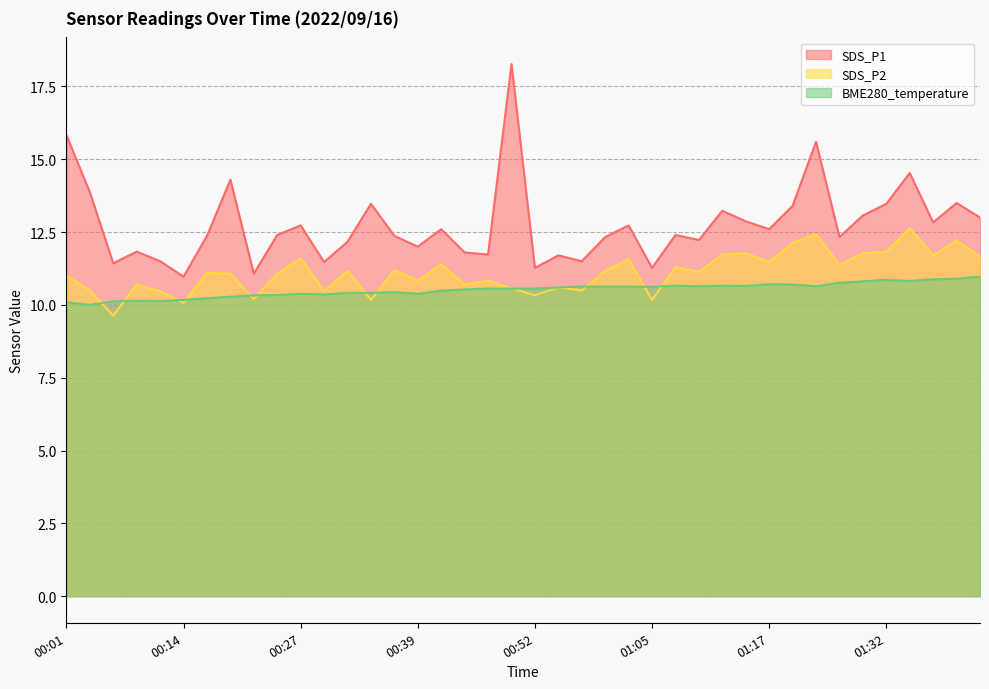

How many data points in BME280_temperature are above 10?

39